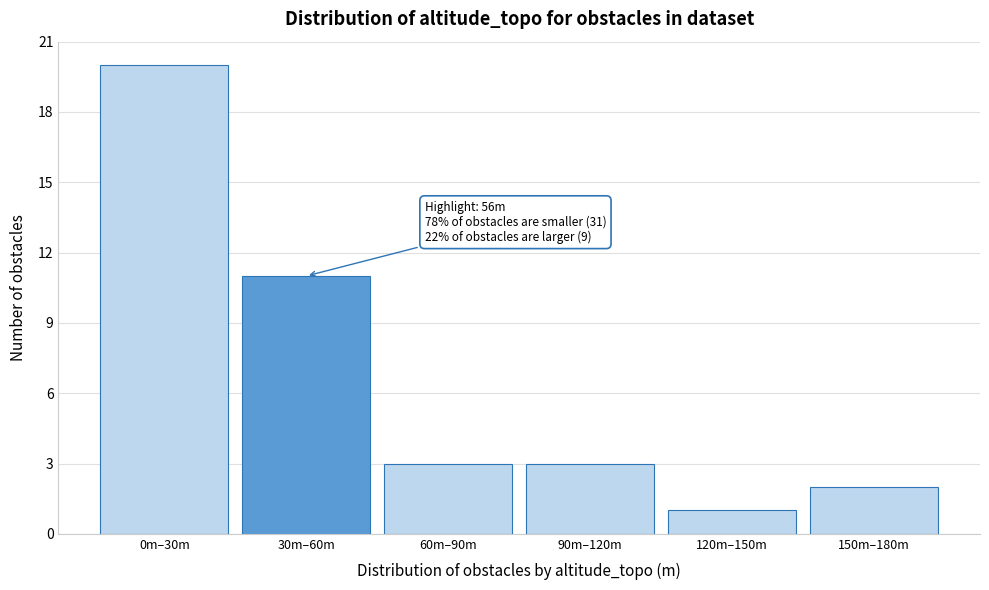

Reading right to left, list all the values displayed in this chart.

2	1	3	3	11	20